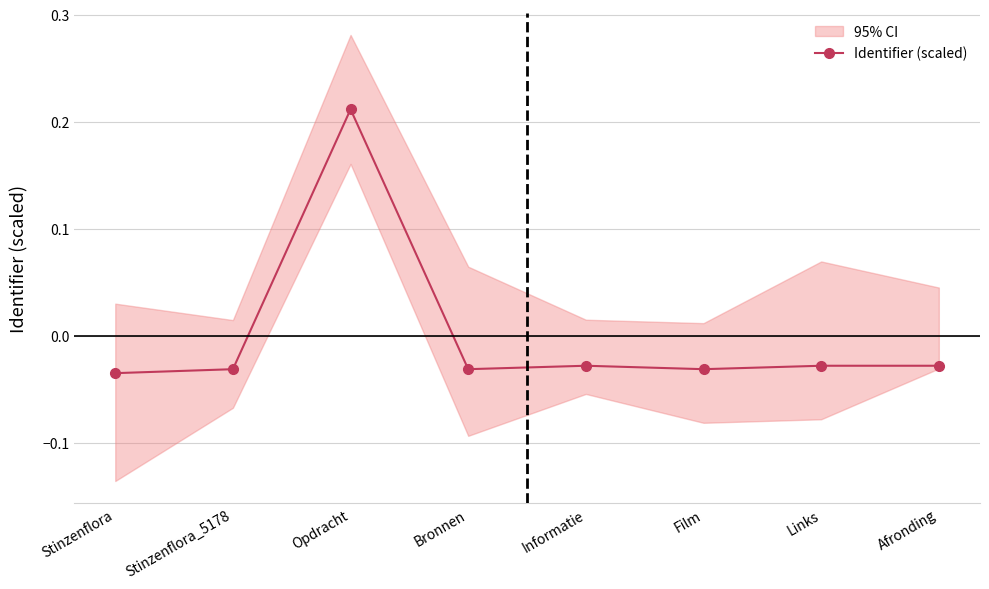

What position from the left is Film?

6